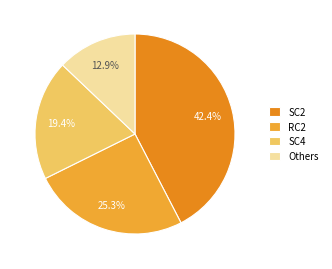

Is the sum of Others and SC4 greater than half?

No